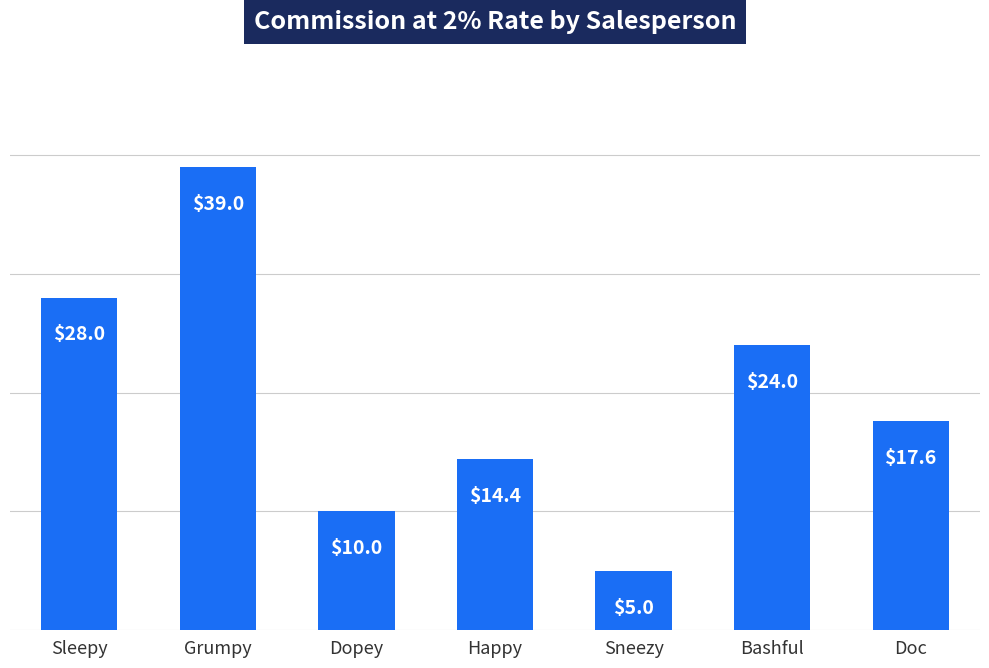

Is it true that the value at Happy is 20.2?

False